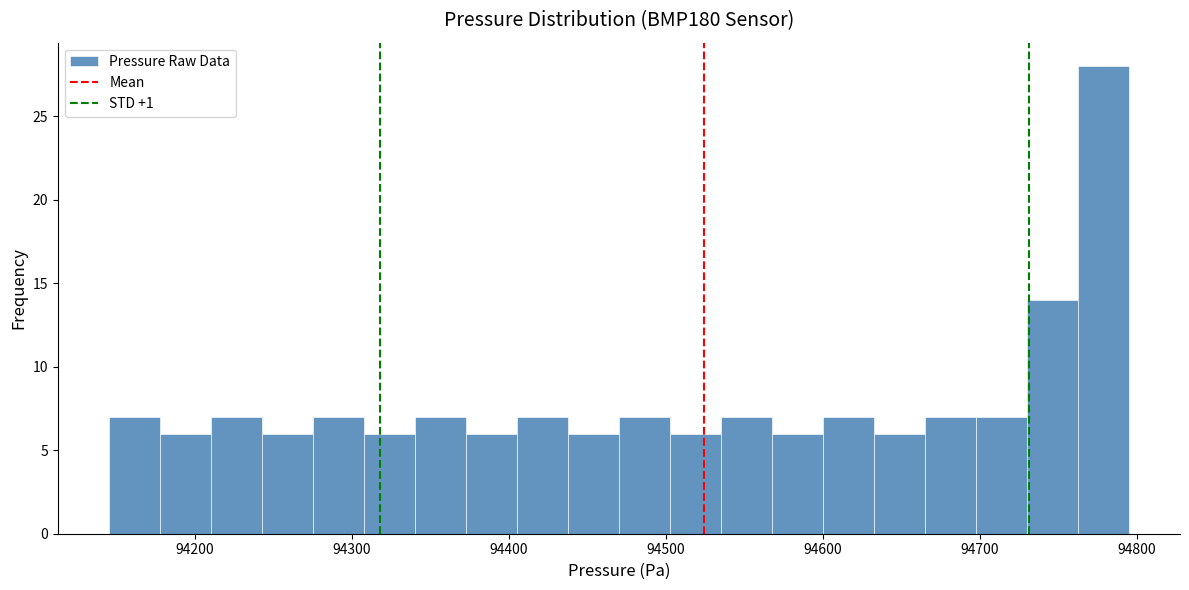

Read against the x-axis, roughly where is the centre of the tallest bar?

94780